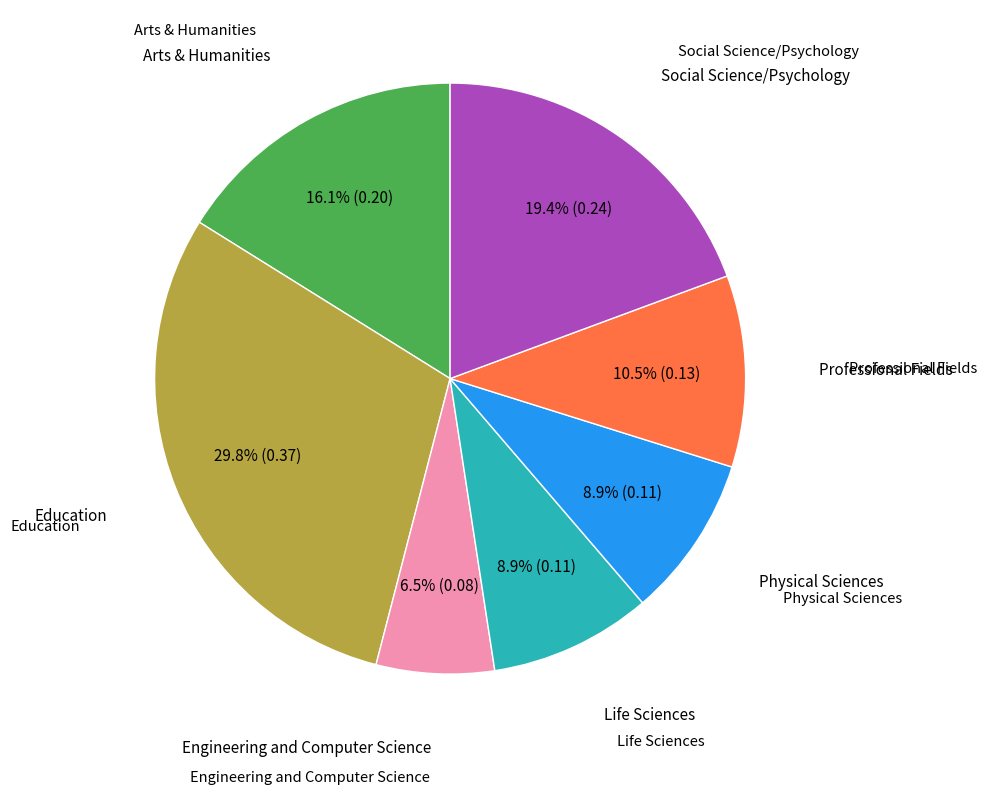

To the nearest percent, what is the difference between the largest and smallest slice percentages?

23%